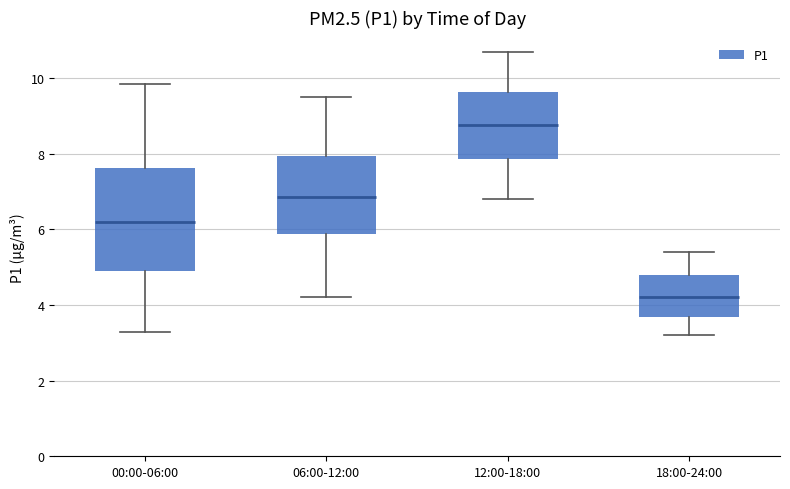

Reading left to right, transcribe this box plot: for each box, give where its median line is, the range the box spans, and where its two whiskers end, as read against the y-axis. The values are not printed on the chart, so give them approximately, as read against the axis.

00:00-06:00: median 6.2, box 4.8 to 7.6, whiskers 3.4 to 9.8
06:00-12:00: median 6.8, box 5.8 to 8.0, whiskers 4.2 to 9.6
12:00-18:00: median 8.8, box 7.8 to 9.6, whiskers 6.8 to 10.8
18:00-24:00: median 4.2, box 3.6 to 4.8, whiskers 3.2 to 5.4